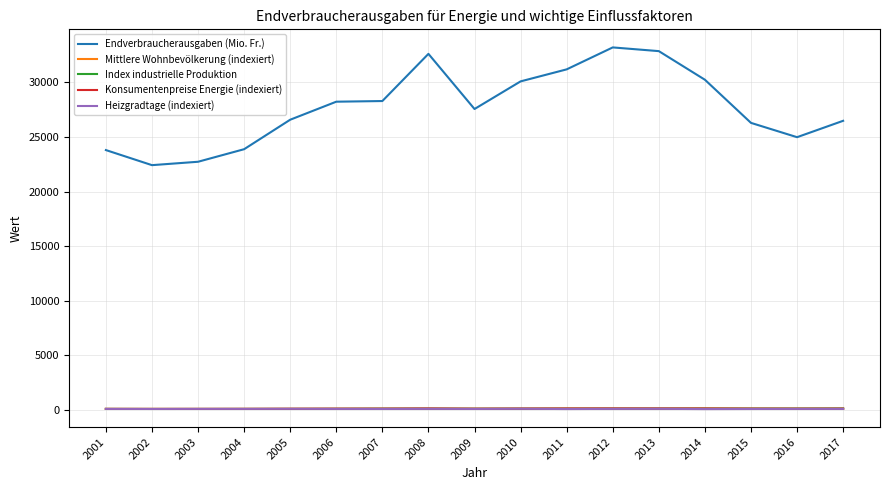

What is the difference between the second highest and minimum values in the Konsumentenpreise Energie (indexiert) series?

42.0